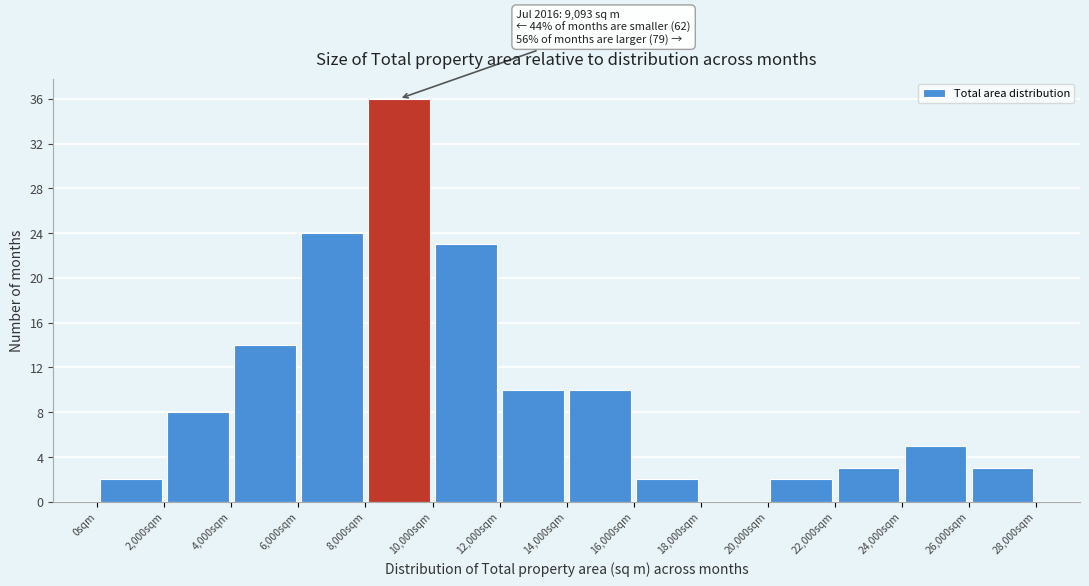

Which range on the x-axis has the tallest bar?

8000 to 10000